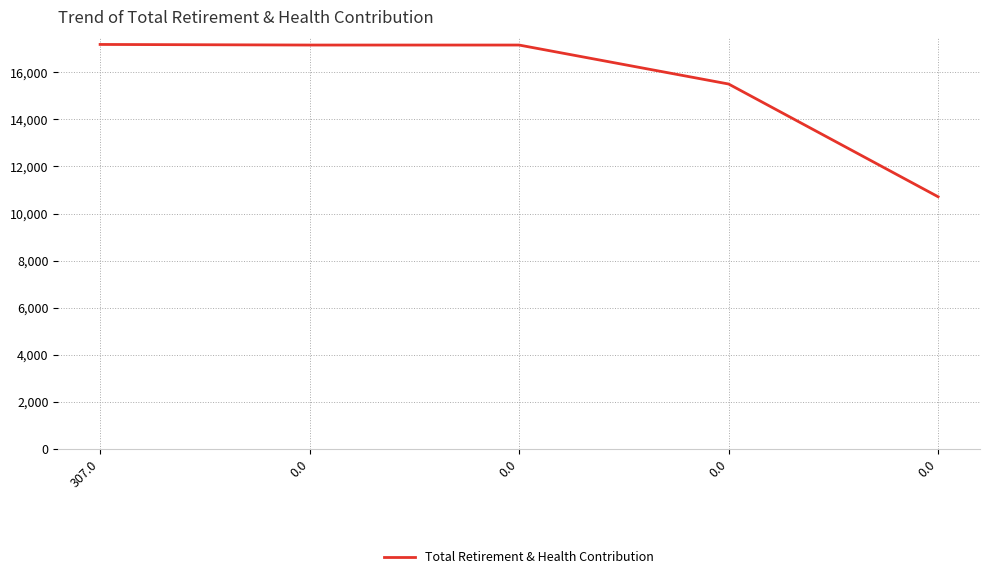

Reading left to right, what are all the values shown in this chart?

17183	17158	17158	15503	10715